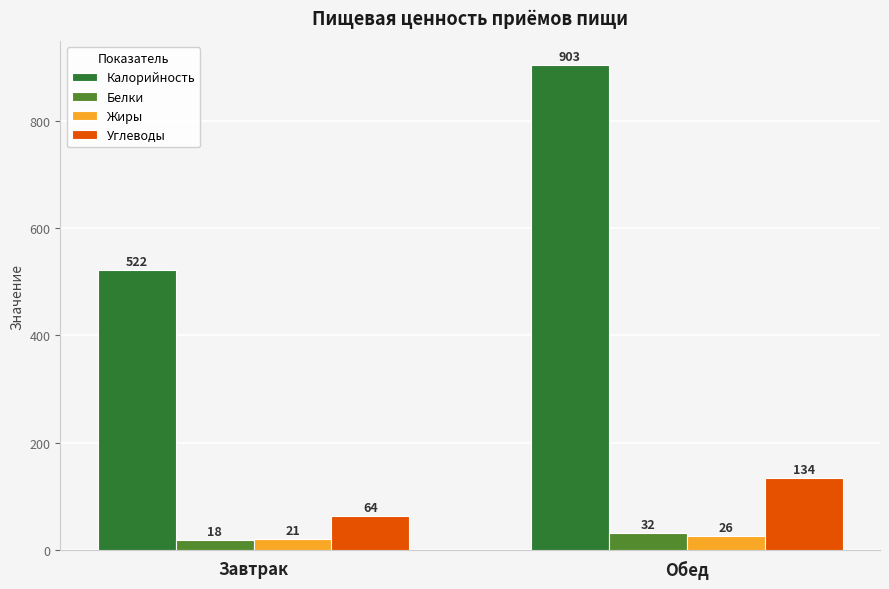

What is the minimum value for Белки?

18